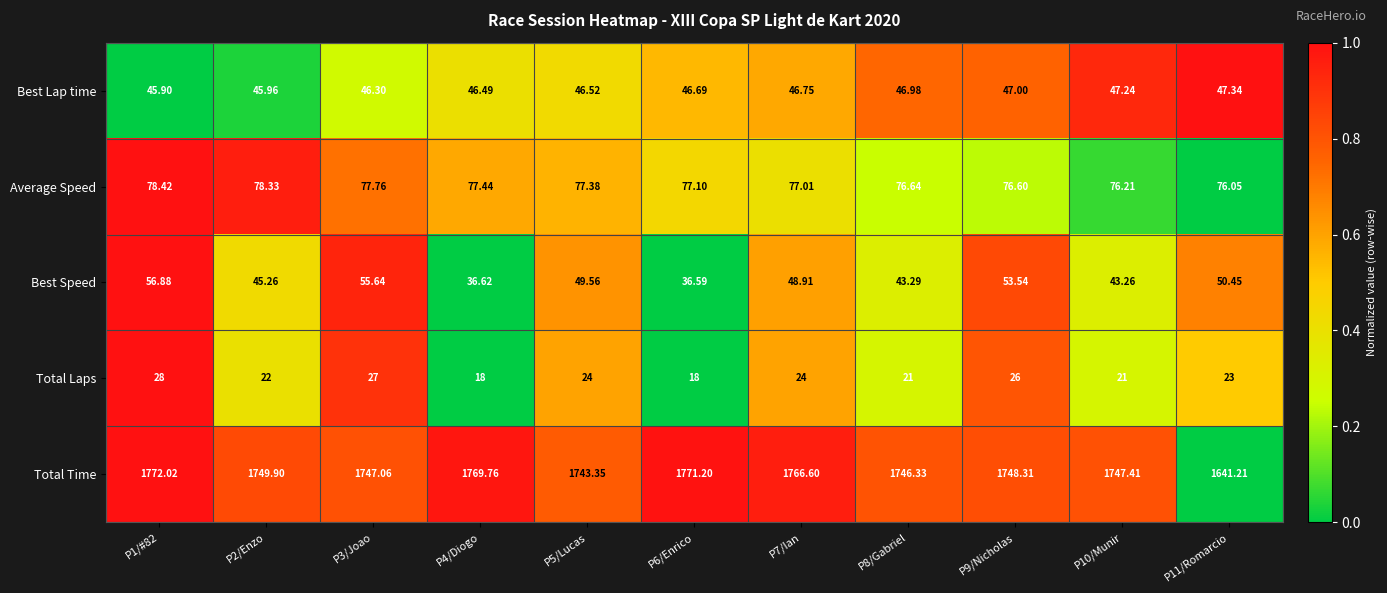

How many data points in Total Time are above 1748?

6